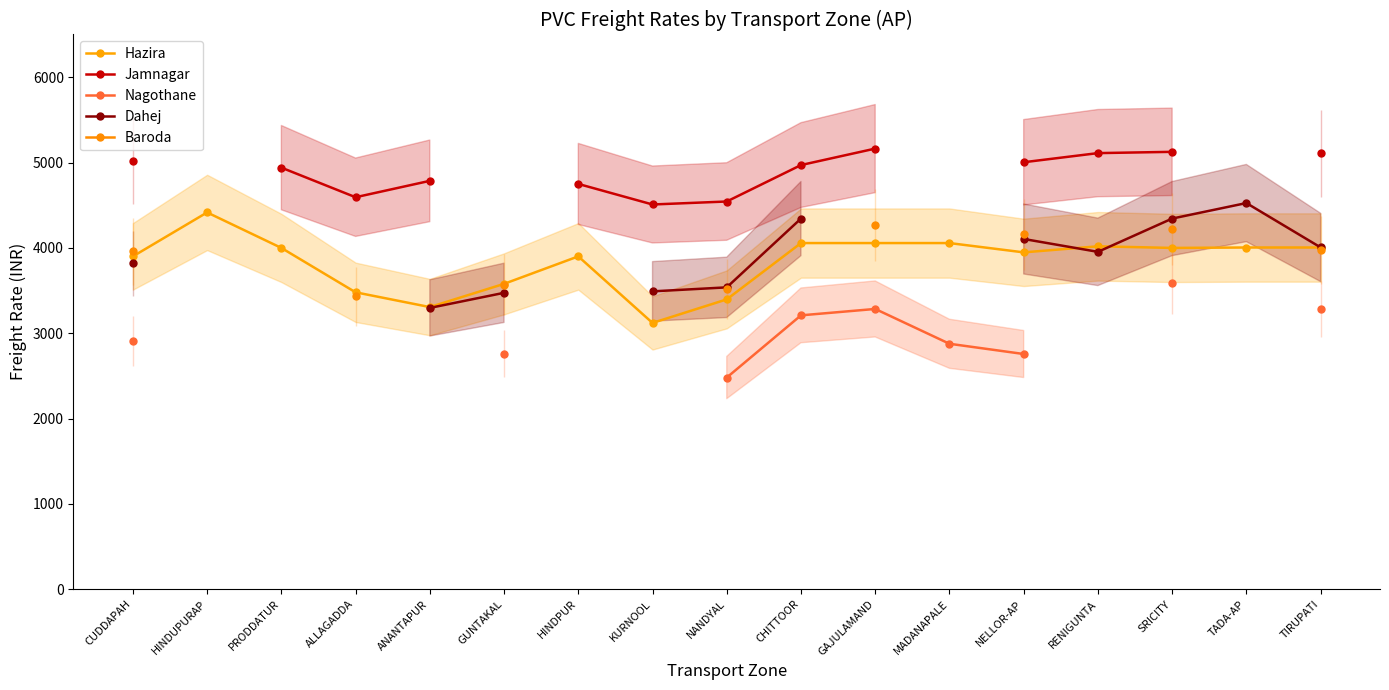

True or false: Baroda has more than 1 points higher than both neighbors.

False